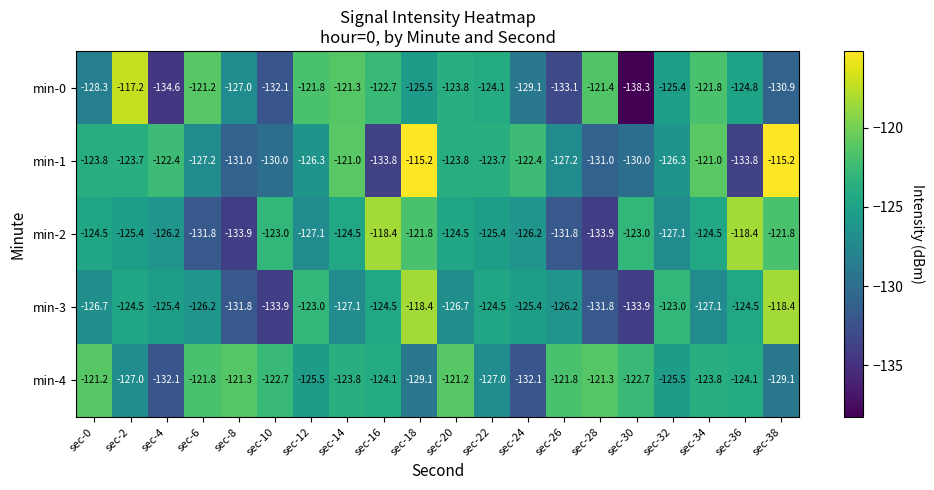

What is the maximum value shown in the chart?

-115.2